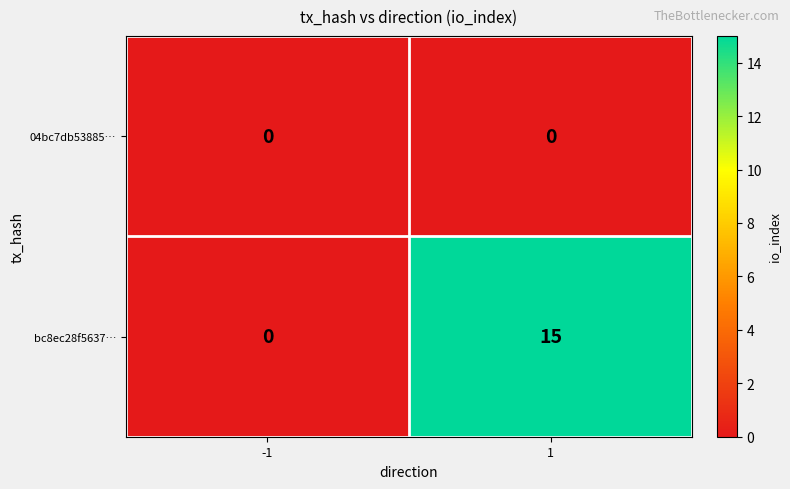

Count the number of categories in the chart.

2